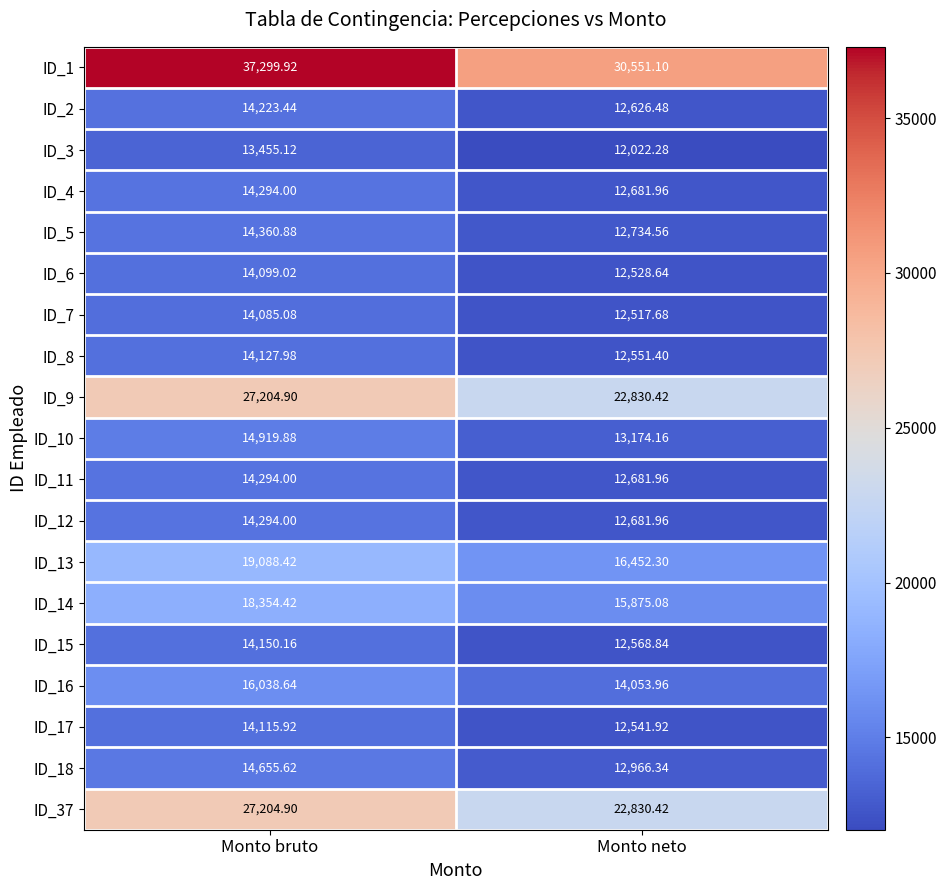

List the labels in order of ID_12 value, smallest first.

Monto neto, Monto bruto